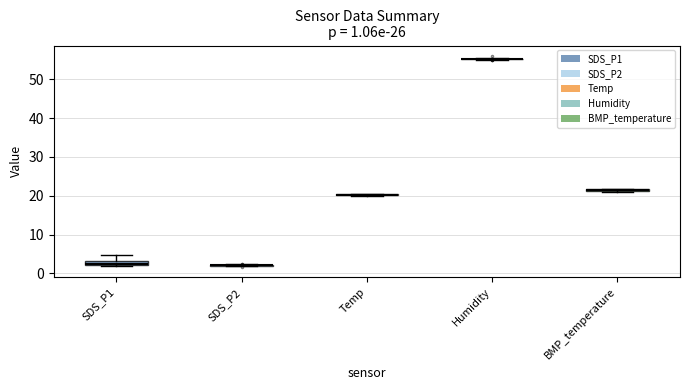

The value of BMP_temperature at 16 is 6.6. True or false?

False